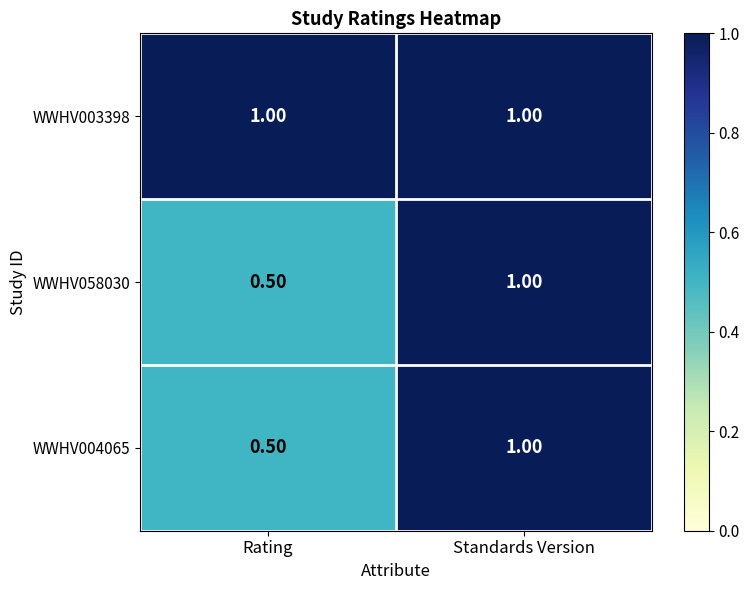

At which category does the chart reach its minimum across all series?

Rating